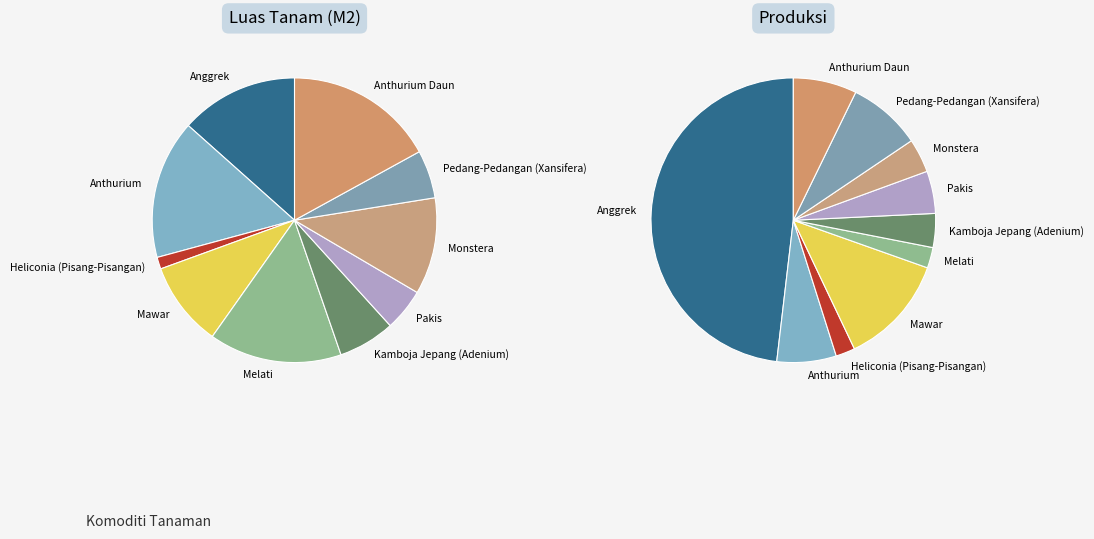

Combined, what portion of the pie is Pedang-Pedangan (Xansifera) and Heliconia (Pisang-Pisangan)?

6.8%